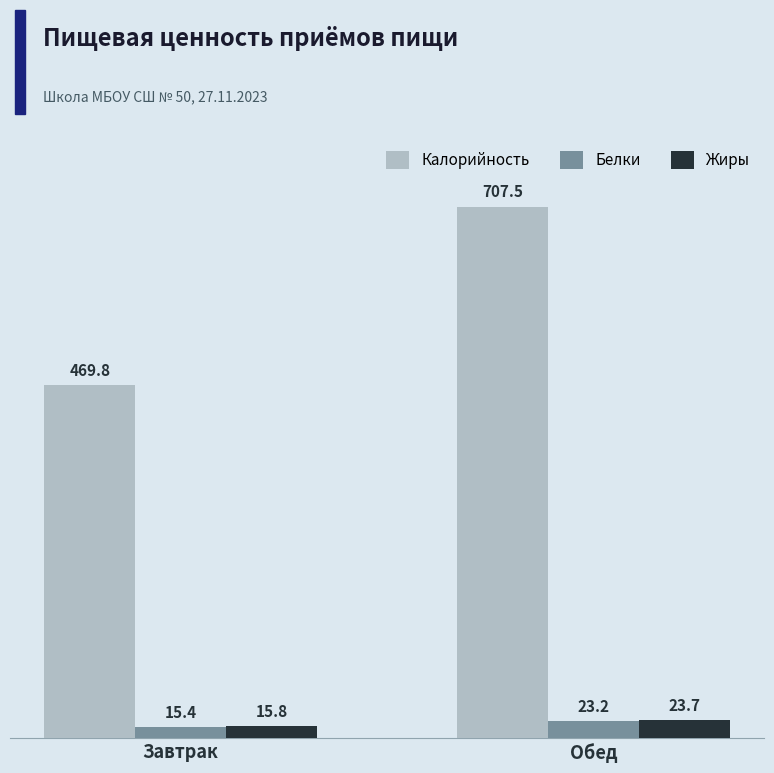

How many data points does each series have?

2